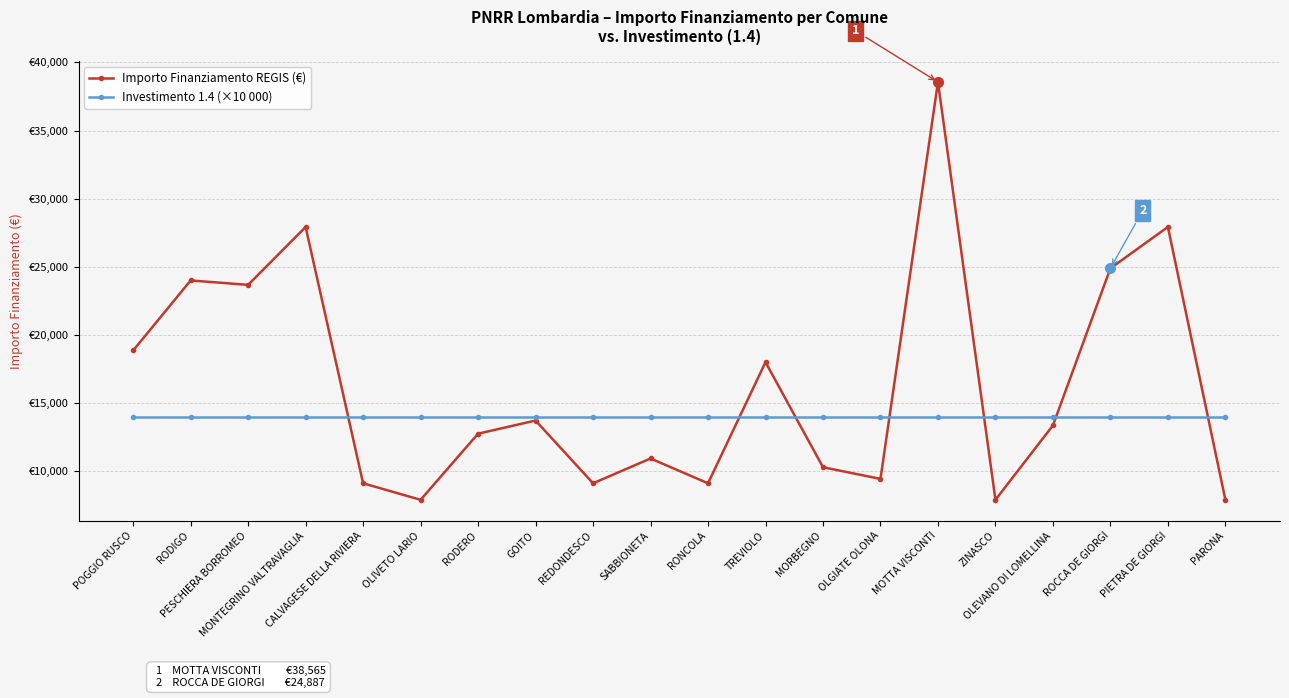

What are all the series names shown in the legend?

Importo Finanziamento REGIS (€), Investimento 1.4 (×10 000)